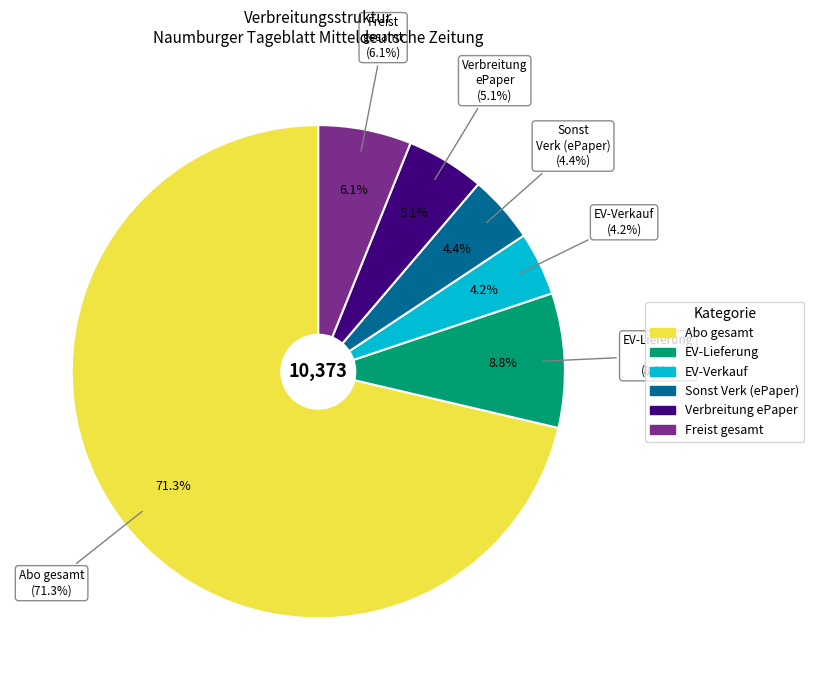

What is the change in value from Abo gesamt to EV-Verkauf?

-6968